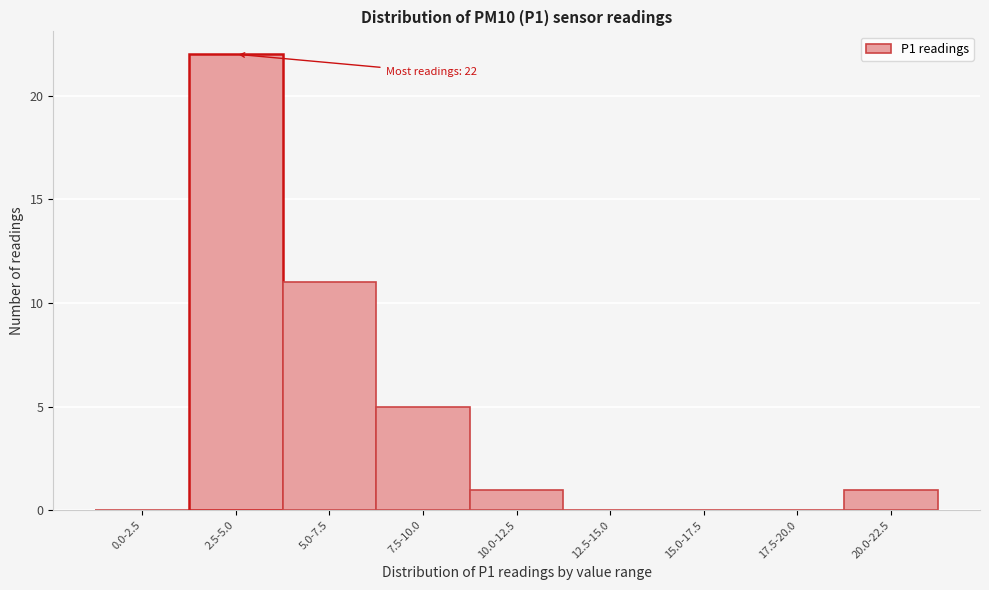

Reading left to right, list all the values displayed in this chart.

0.0-2.5=0	2.5-5.0=22	5.0-7.5=11	7.5-10.0=5	10.0-12.5=1	12.5-15.0=0	15.0-17.5=0	17.5-20.0=0	20.0-22.5=1